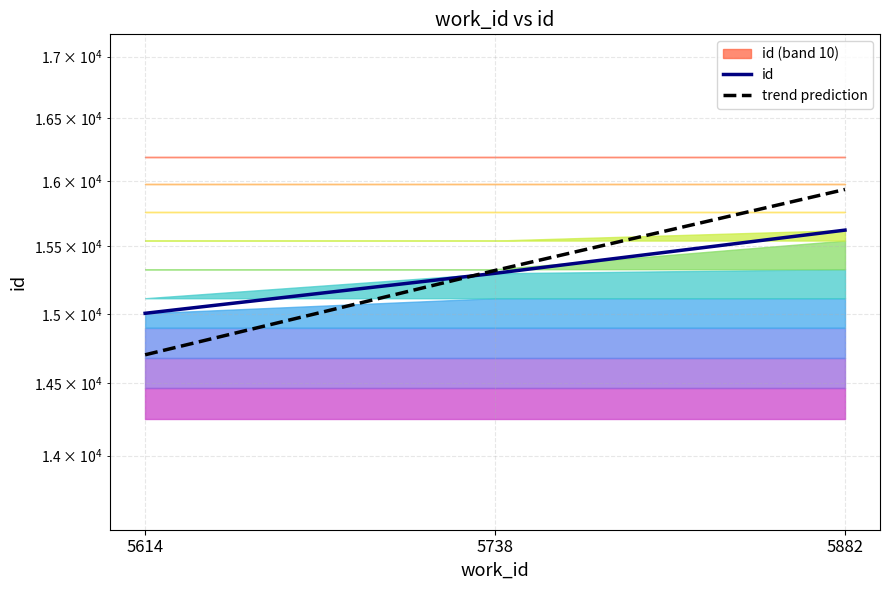

Where is trend prediction nearest to the value 15320?

5738